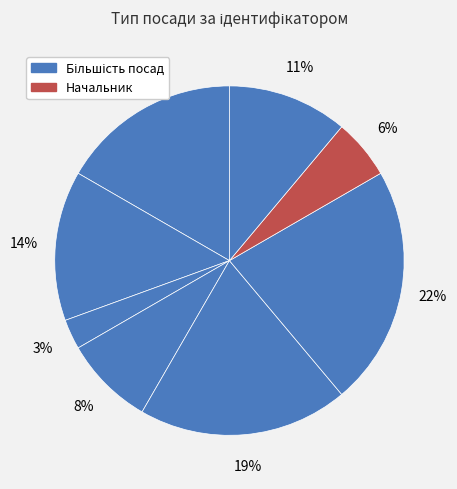

Count the number of slices in the pie.

8